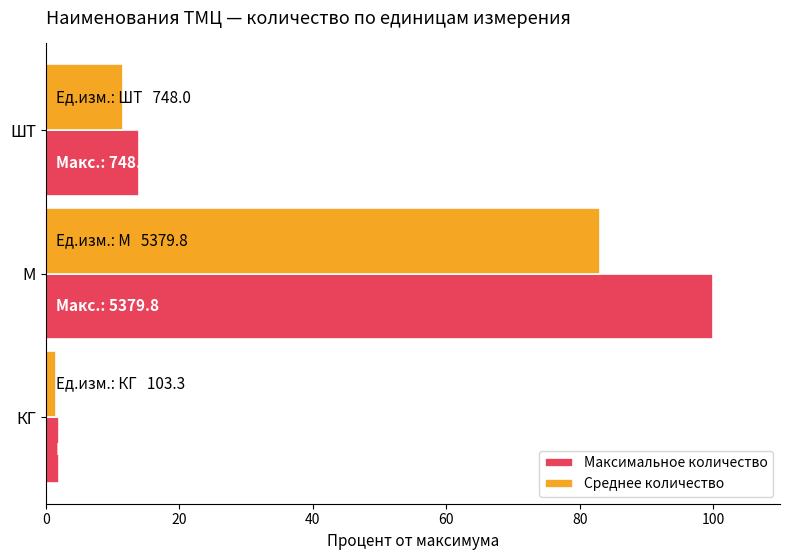

Which series has the largest total across all categories?

Максимальное количество